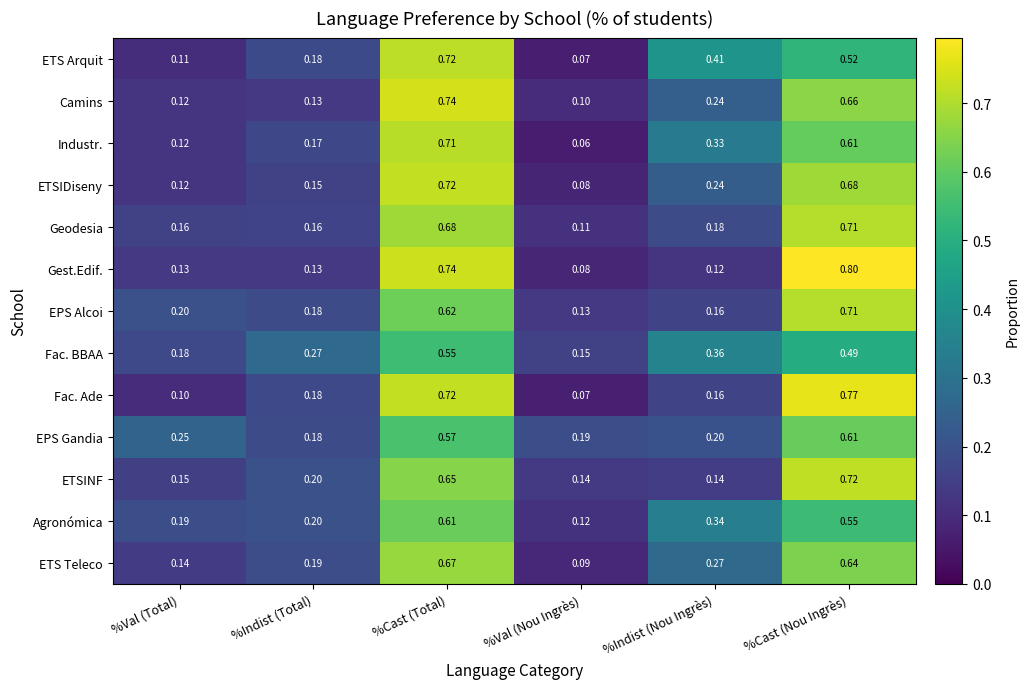

At which category is the sum across all series the highest?

%Cast (Total)